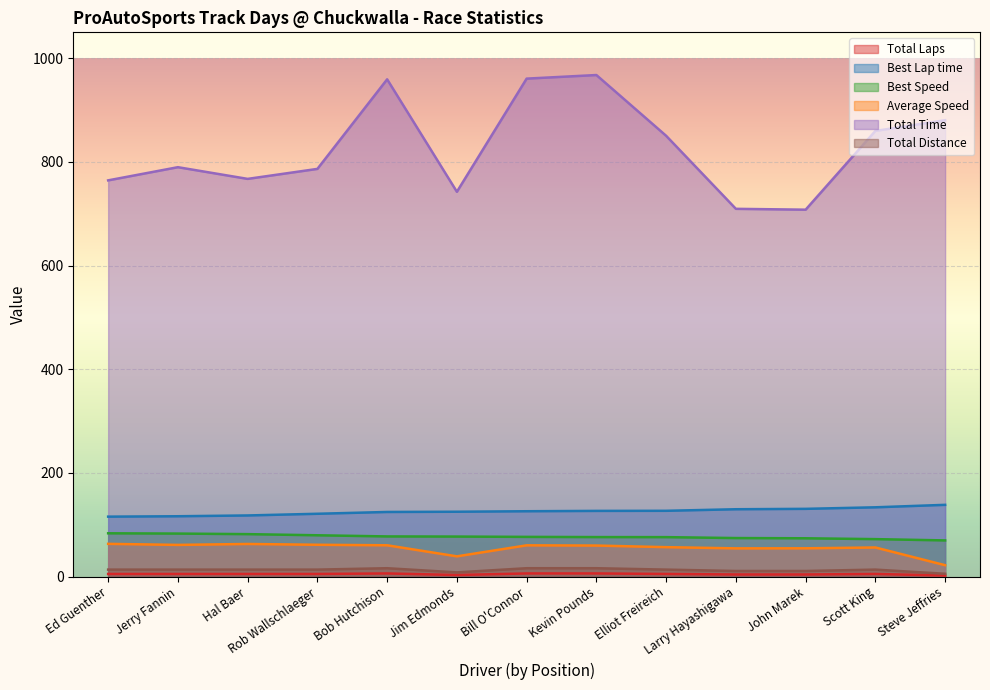

At which category does Average Speed reach its first local valley?

Jerry Fannin